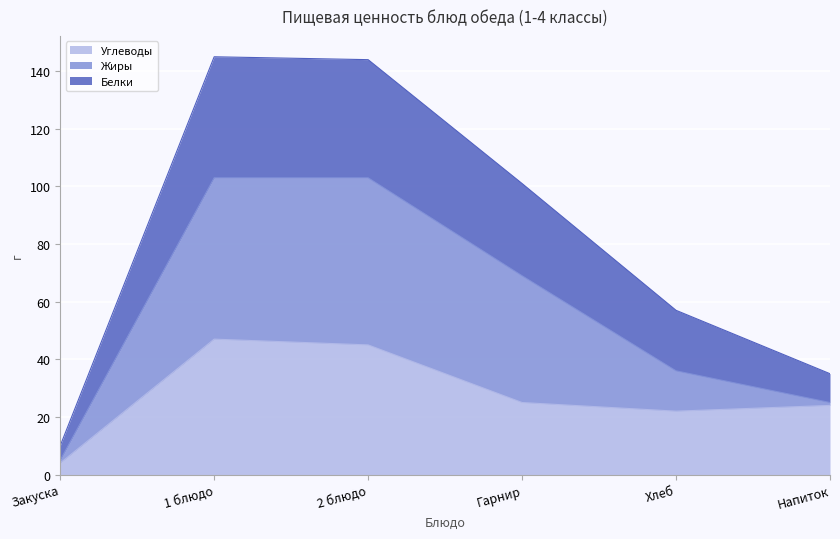

What is the difference between the maximum and minimum values in the Углеводы series?

43